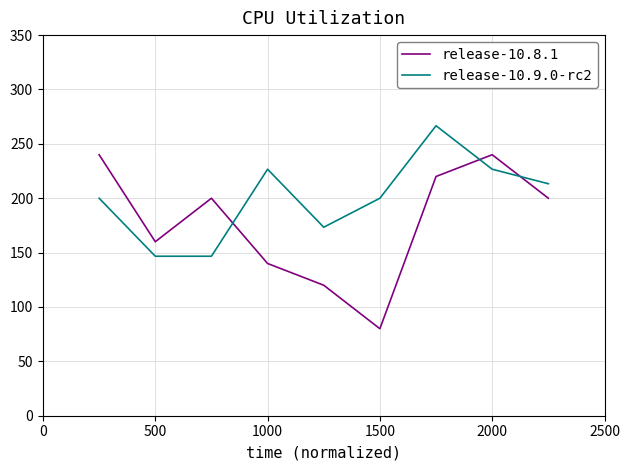

True or false: release-10.8.1 and release-10.9.0-rc2 intersect in this chart.

True